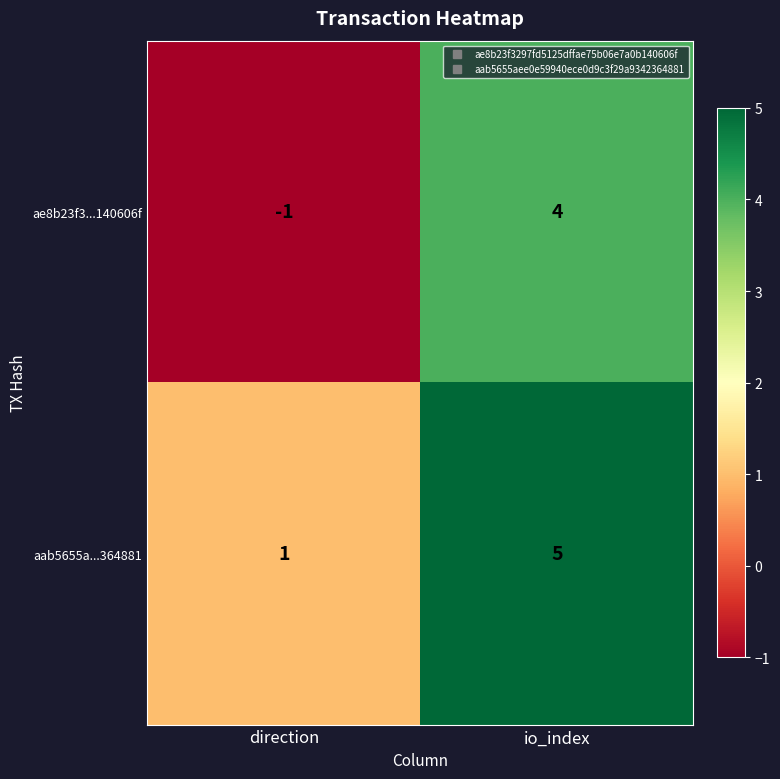

Which series changed the most between direction and io_index?

ae8b23f3...140606f